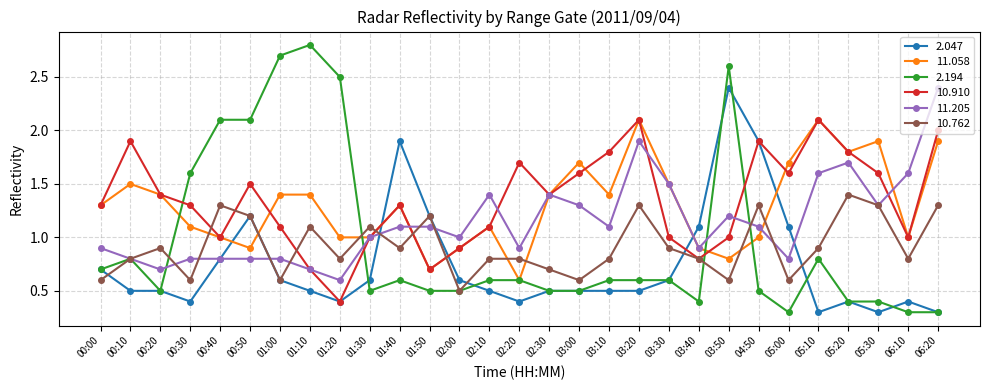

At which label does 10.762 reach its peak?

05:20